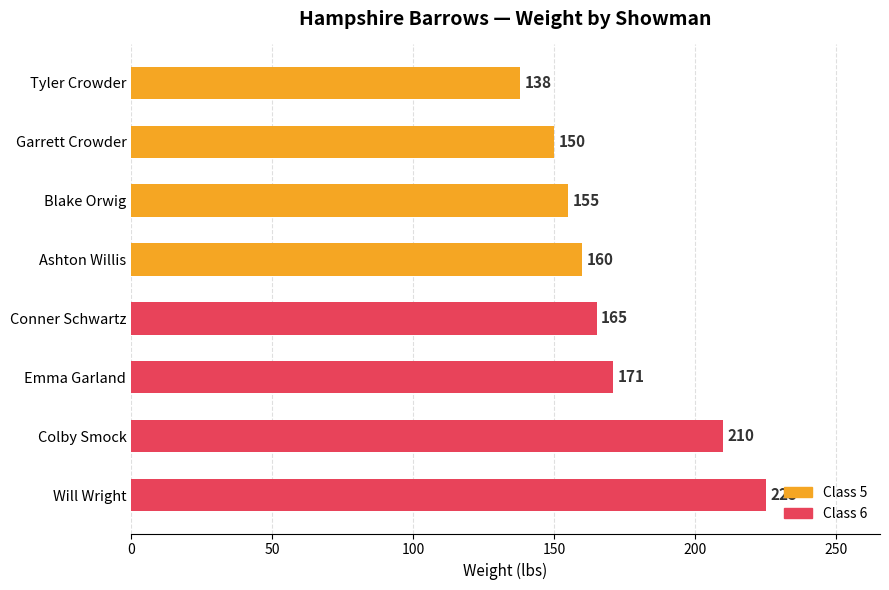

Reading top to bottom, list all the values displayed in this chart.

Tyler Crowder=138	Garrett Crowder=150	Blake Orwig=155	Ashton Willis=160	Conner Schwartz=165	Emma Garland=171	Colby Smock=210	Will Wright=225